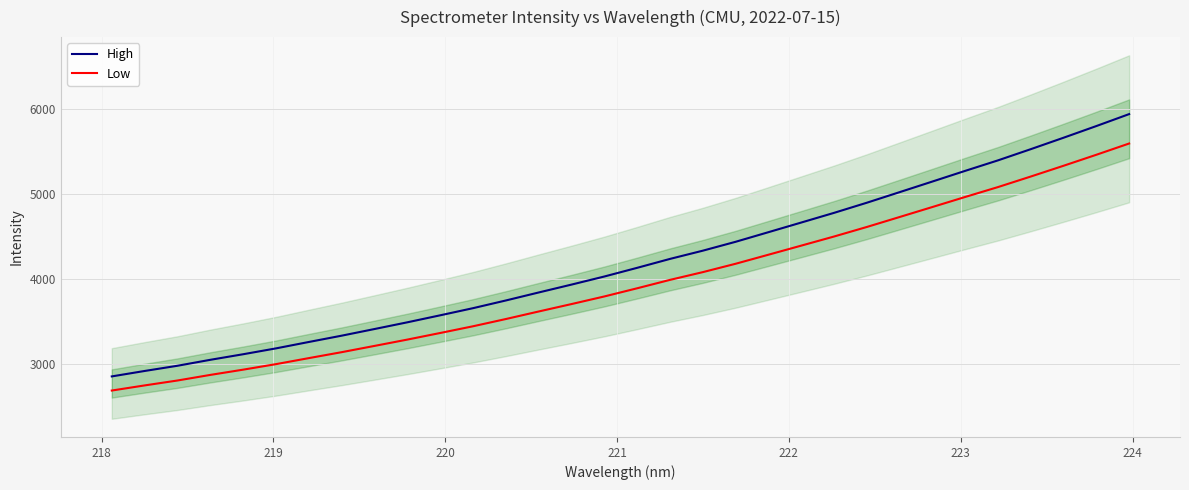

Which series has the widest spread of values?

High